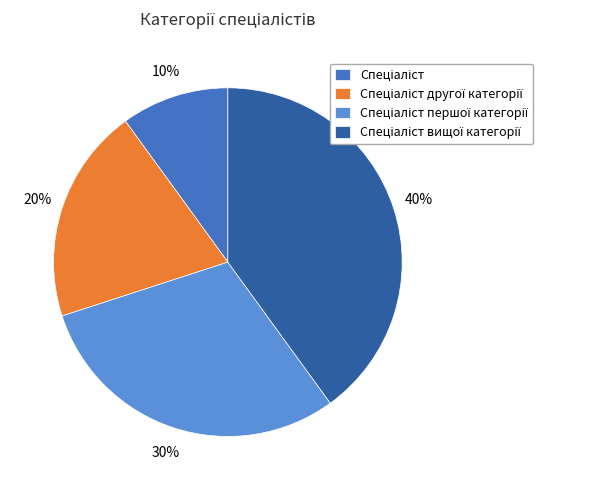

Does any single category account for the majority?

No